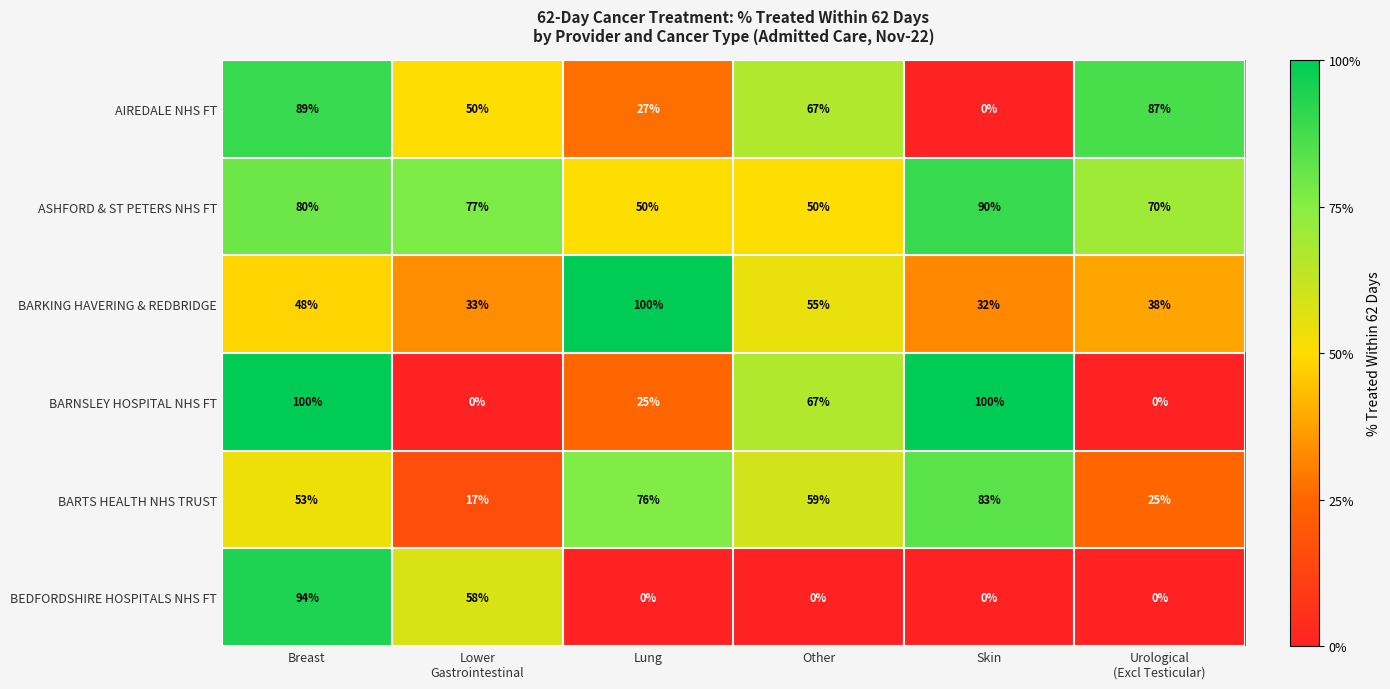

What is the greatest value displayed?

100